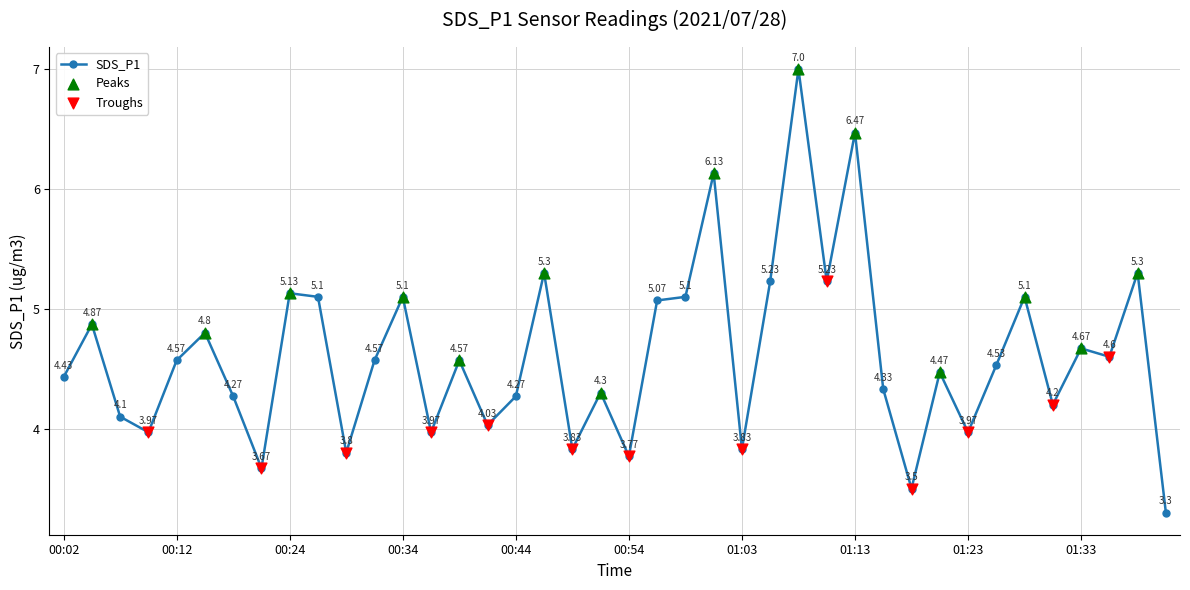

What is the difference between the second highest and second lowest values?

3.0